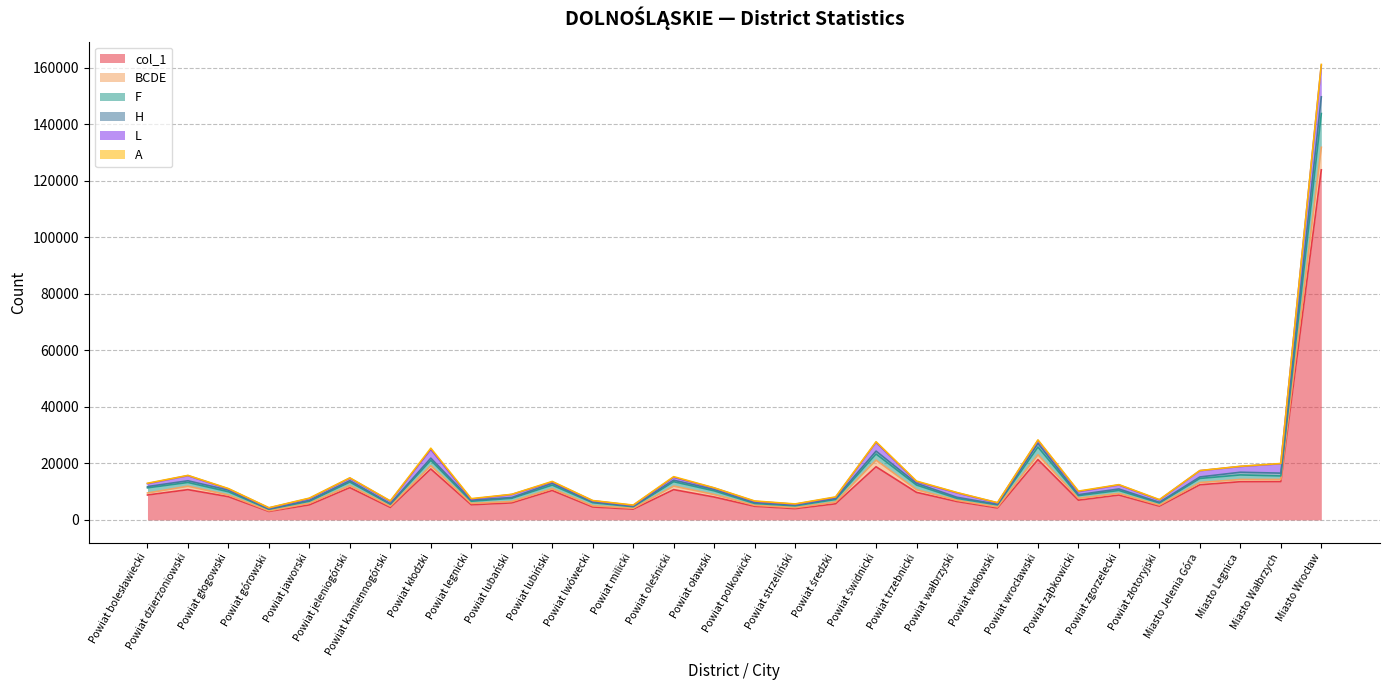

Does the chart have visible grid lines?

Yes